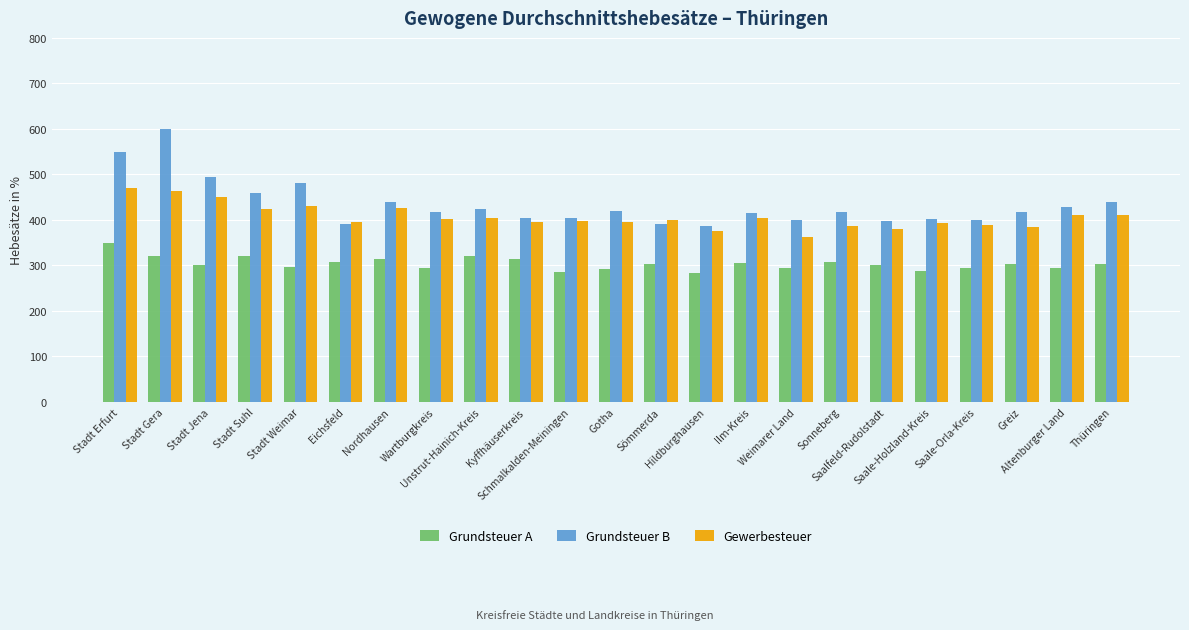

How many values in the Gewerbesteuer series are below 400?

11